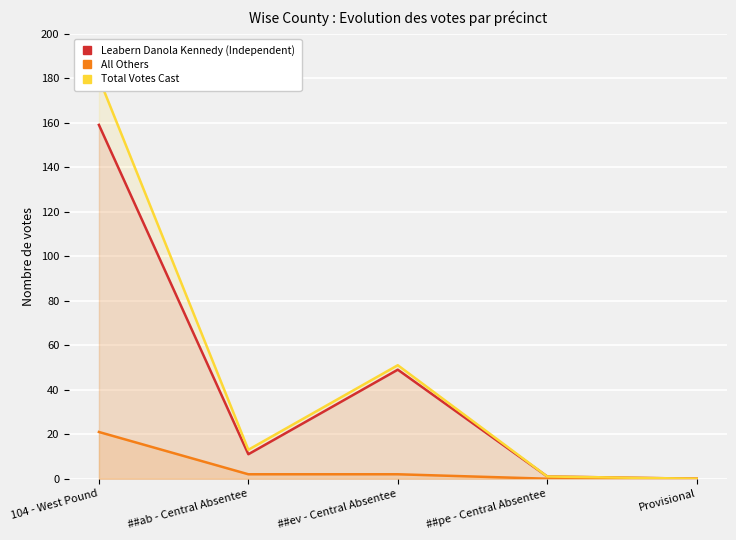

Does the chart display data point markers on the line(s)?

No